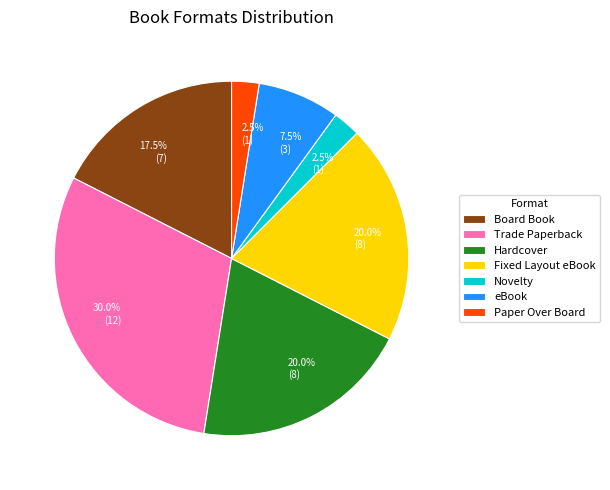

What is the largest slice in the pie chart?

Trade Paperback